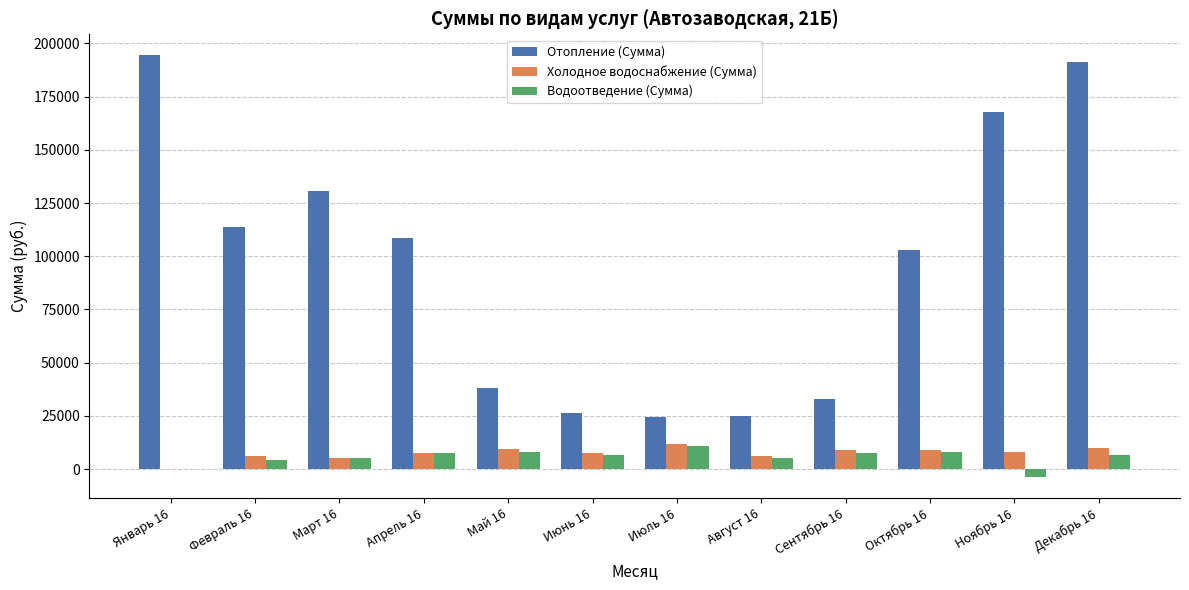

The value of Водоотведение (Сумма) at Май 16 is 8147.1. True or false?

True